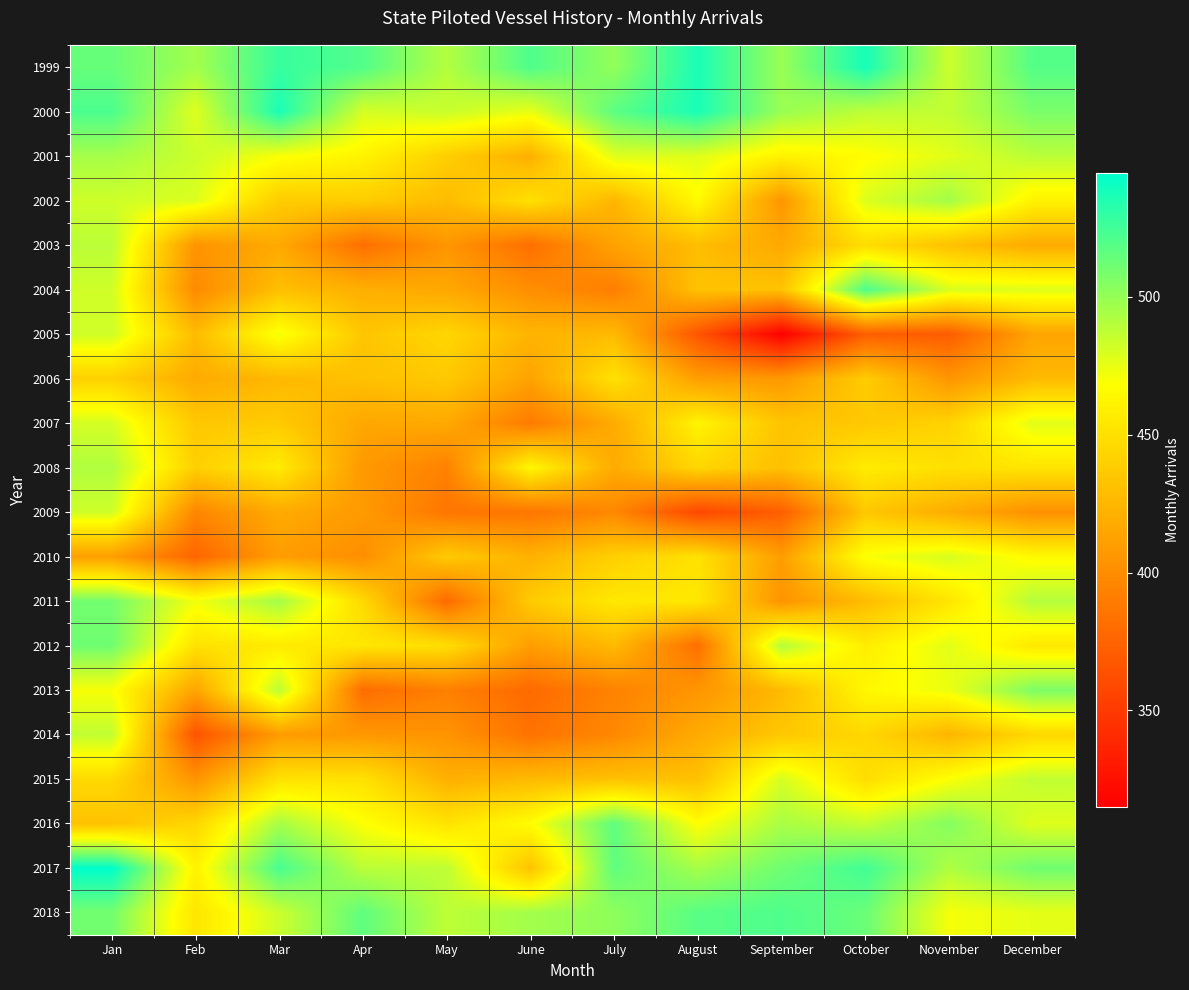

Which has a higher value, Feb or December?

December